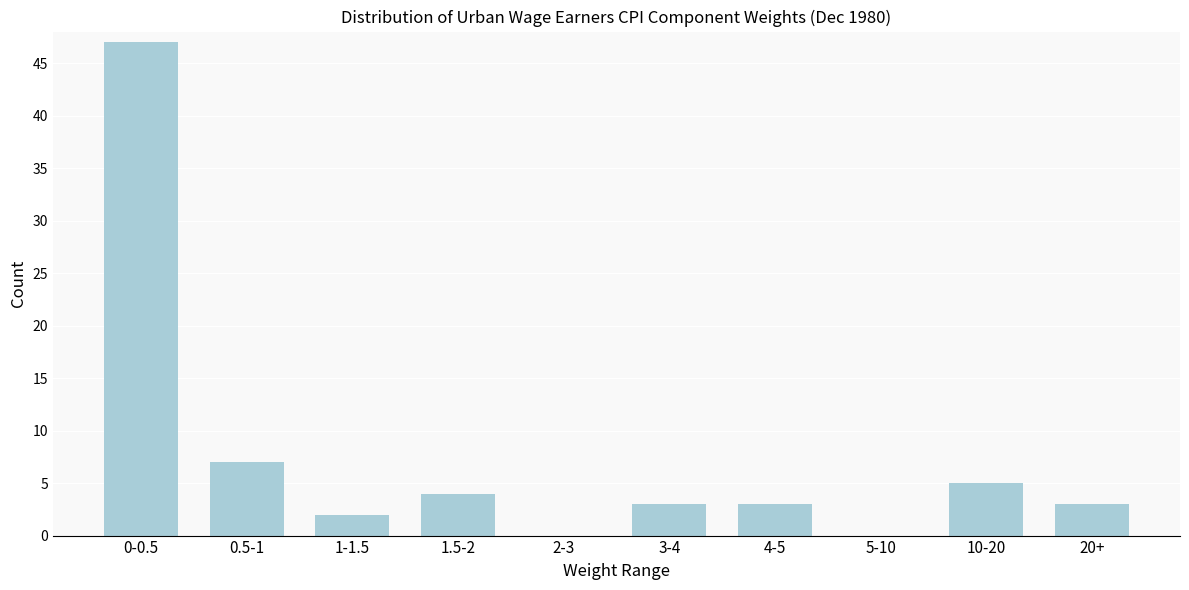

Reading left to right, list all the values displayed in this chart.

0-0.5=47	0.5-1=7	1-1.5=2	1.5-2=4	2-3=0	3-4=3	4-5=3	5-10=0	10-20=5	20+=3